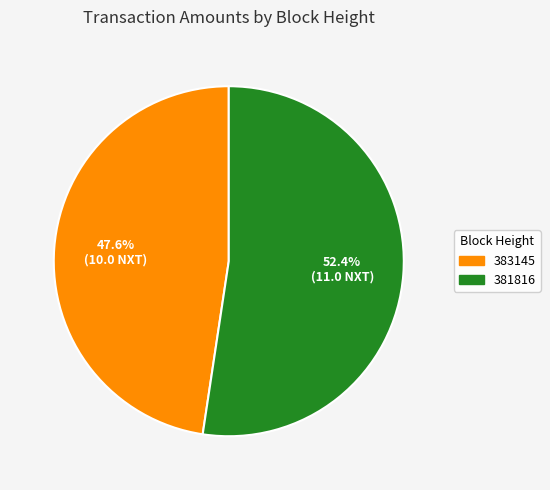

Does any single category account for the majority?

Yes